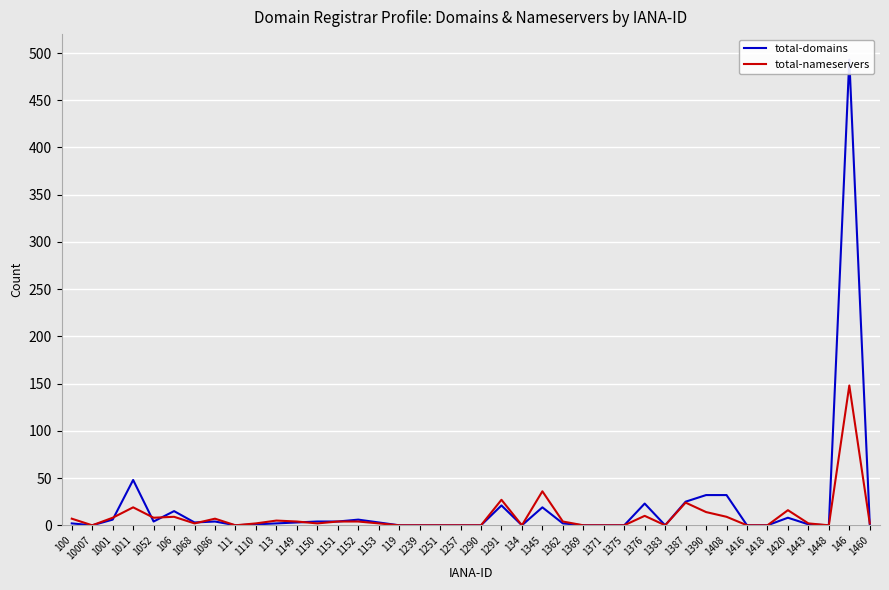

Where is the first local maximum for total-nameservers?

1011